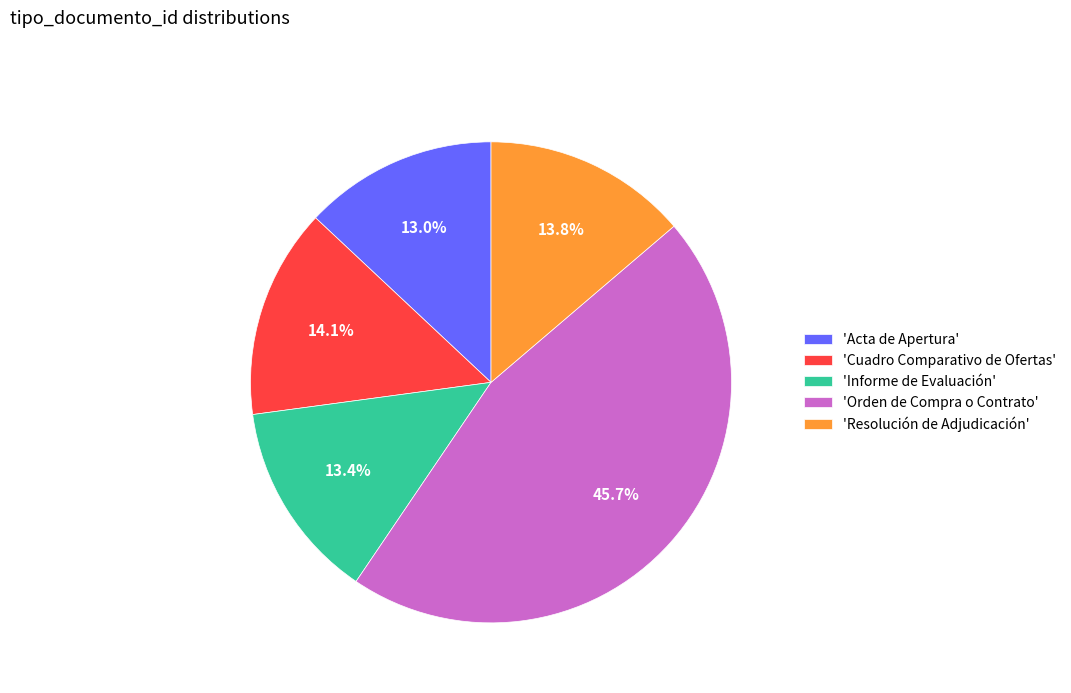

Approximately how many times larger is the value at 'Cuadro Comparativo de Ofertas' compared to 'Orden de Compra o Contrato'?

0.3